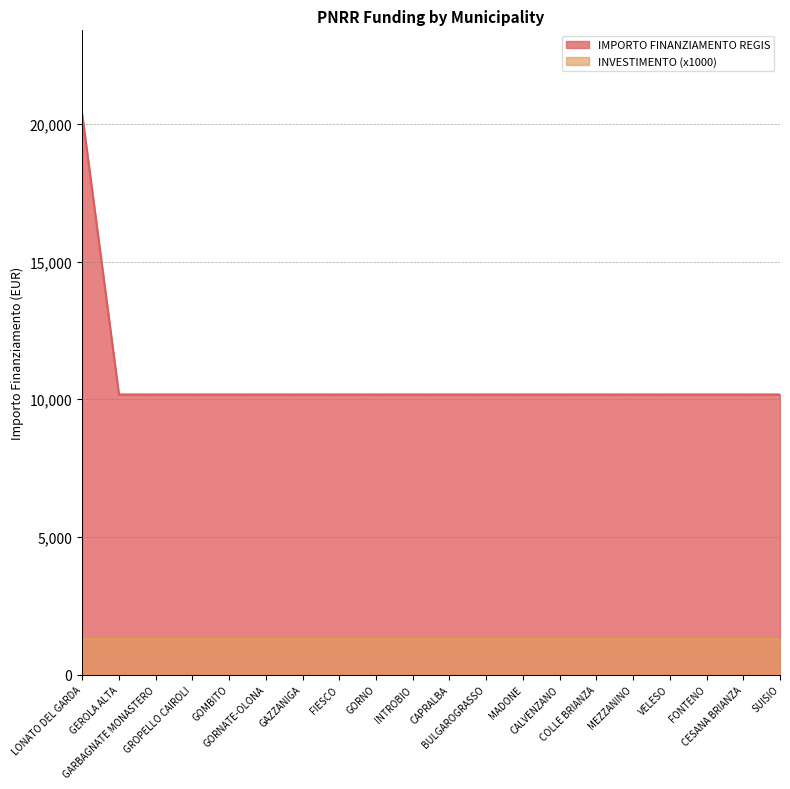

Reading left to right, list all the values displayed in this chart.

20344	10172	10172	10172	10172	10172	10172	10172	10172	10172	10172	10172	10172	10172	10172	10172	10172	10172	10172	10172